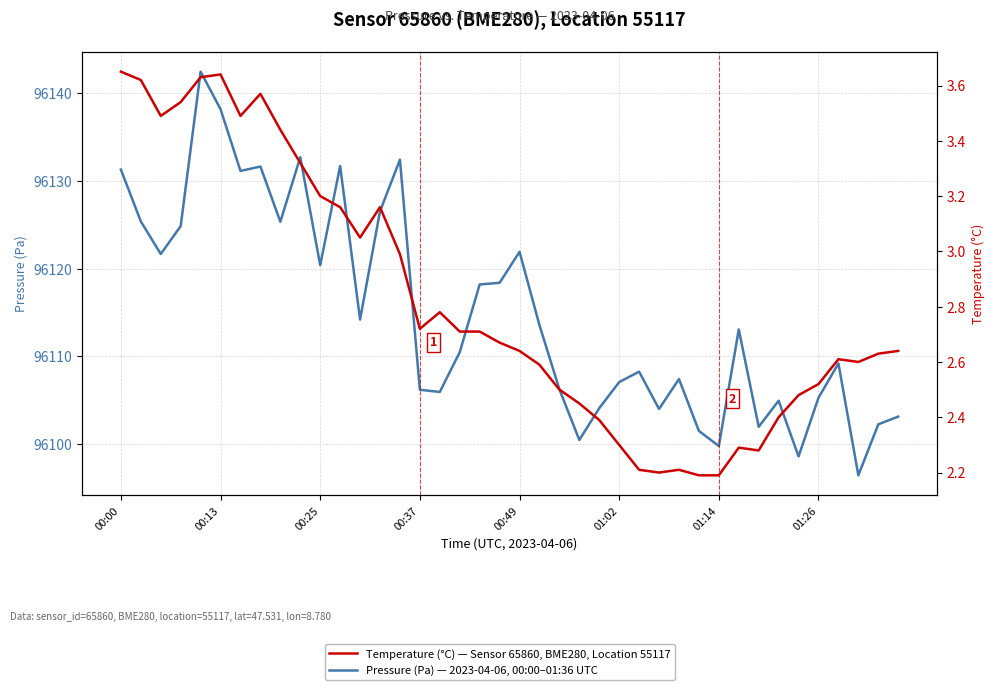

True or false: Temperature (°C) and Pressure (Pa) cross at least once.

False